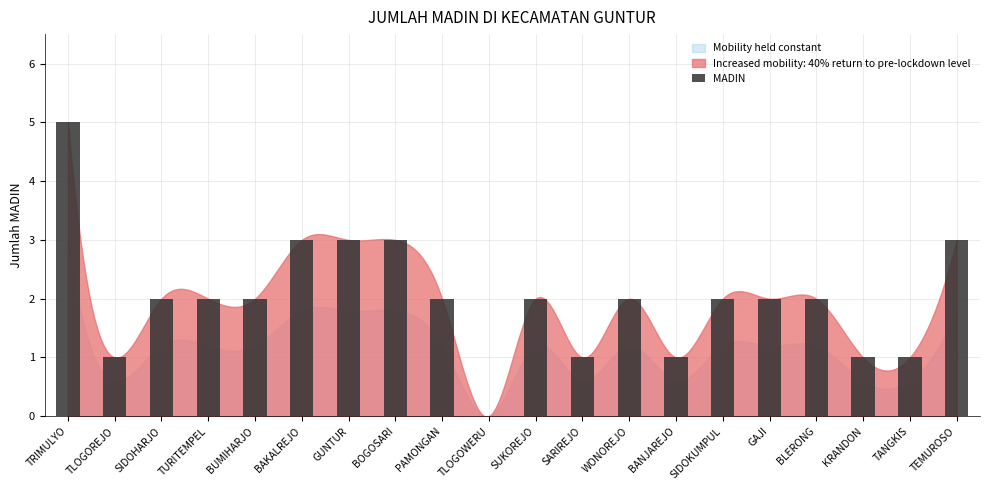

What is the sum of all values?

40